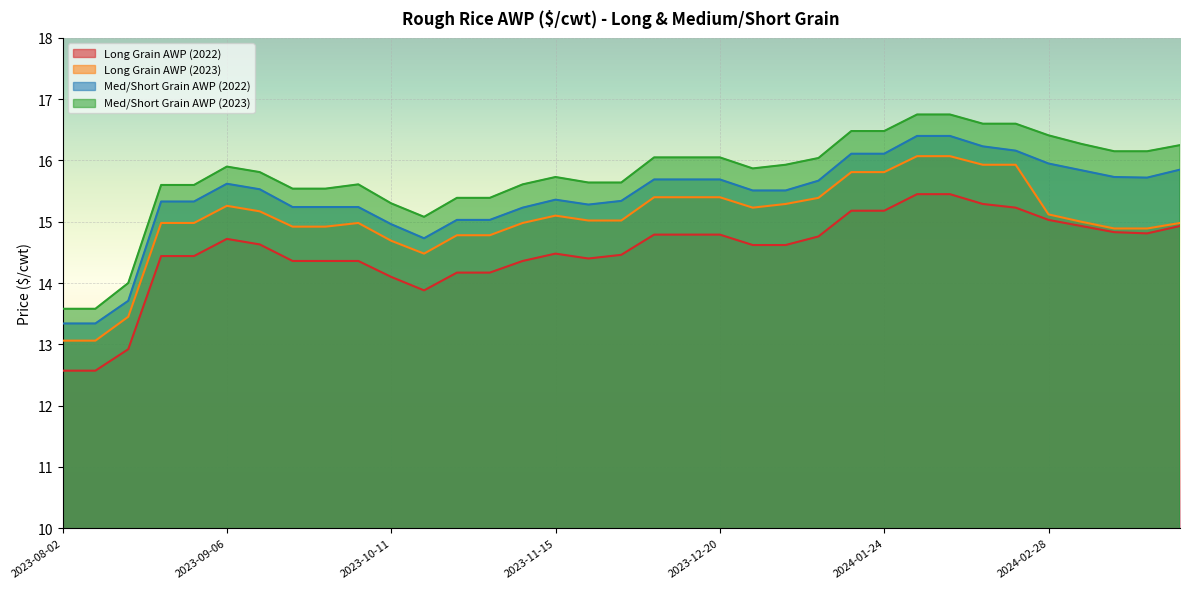

Reading right to left, what are all the values shown in this chart?

Long Grain AWP (2022): 2024-03-27=14.9	2024-03-20=14.8	2024-03-13=14.8	2024-03-06=14.9	2024-02-28=15.0	2024-02-21=15.2	2024-02-14=15.3	2024-02-07=15.4	2024-01-31=15.4	2024-01-24=15.2	2024-01-17=15.2	2024-01-10=14.8	2024-01-03=14.6	2023-12-27=14.6	2023-12-20=14.8	2023-12-13=14.8	2023-12-06=14.8	2023-11-29=14.5	2023-11-22=14.4	2023-11-15=14.5	2023-11-08=14.4	2023-11-01=14.2	2023-10-25=14.2	2023-10-18=13.9	2023-10-11=14.1	2023-10-04=14.4	2023-09-27=14.4	2023-09-20=14.4	2023-09-13=14.6	2023-09-06=14.7	2023-08-30=14.4	2023-08-23=14.4	2023-08-16=12.9	2023-08-09=12.6	2023-08-02=12.6
Long Grain AWP (2023): 2024-03-27=15.0	2024-03-20=14.9	2024-03-13=14.9	2024-03-06=15.0	2024-02-28=15.1	2024-02-21=15.9	2024-02-14=15.9	2024-02-07=16.1	2024-01-31=16.1	2024-01-24=15.8	2024-01-17=15.8	2024-01-10=15.4	2024-01-03=15.3	2023-12-27=15.2	2023-12-20=15.4	2023-12-13=15.4	2023-12-06=15.4	2023-11-29=15.0	2023-11-22=15.0	2023-11-15=15.1	2023-11-08=15.0	2023-11-01=14.8	2023-10-25=14.8	2023-10-18=14.5	2023-10-11=14.7	2023-10-04=15.0	2023-09-27=14.9	2023-09-20=14.9	2023-09-13=15.2	2023-09-06=15.3	2023-08-30=15.0	2023-08-23=15.0	2023-08-16=13.4	2023-08-09=13.1	2023-08-02=13.1
Med/Short Grain AWP (2022): 2024-03-27=15.8	2024-03-20=15.7	2024-03-13=15.7	2024-03-06=15.8	2024-02-28=15.9	2024-02-21=16.2	2024-02-14=16.2	2024-02-07=16.4	2024-01-31=16.4	2024-01-24=16.1	2024-01-17=16.1	2024-01-10=15.7	2024-01-03=15.5	2023-12-27=15.5	2023-12-20=15.7	2023-12-13=15.7	2023-12-06=15.7	2023-11-29=15.3	2023-11-22=15.3	2023-11-15=15.4	2023-11-08=15.2	2023-11-01=15.0	2023-10-25=15.0	2023-10-18=14.7	2023-10-11=15.0	2023-10-04=15.2	2023-09-27=15.2	2023-09-20=15.2	2023-09-13=15.5	2023-09-06=15.6	2023-08-30=15.3	2023-08-23=15.3	2023-08-16=13.7	2023-08-09=13.3	2023-08-02=13.3
Med/Short Grain AWP (2023): 2024-03-27=16.2	2024-03-20=16.1	2024-03-13=16.1	2024-03-06=16.3	2024-02-28=16.4	2024-02-21=16.6	2024-02-14=16.6	2024-02-07=16.8	2024-01-31=16.8	2024-01-24=16.5	2024-01-17=16.5	2024-01-10=16.0	2024-01-03=15.9	2023-12-27=15.9	2023-12-20=16.1	2023-12-13=16.1	2023-12-06=16.1	2023-11-29=15.6	2023-11-22=15.6	2023-11-15=15.7	2023-11-08=15.6	2023-11-01=15.4	2023-10-25=15.4	2023-10-18=15.1	2023-10-11=15.3	2023-10-04=15.6	2023-09-27=15.5	2023-09-20=15.5	2023-09-13=15.8	2023-09-06=15.9	2023-08-30=15.6	2023-08-23=15.6	2023-08-16=14.0	2023-08-09=13.6	2023-08-02=13.6